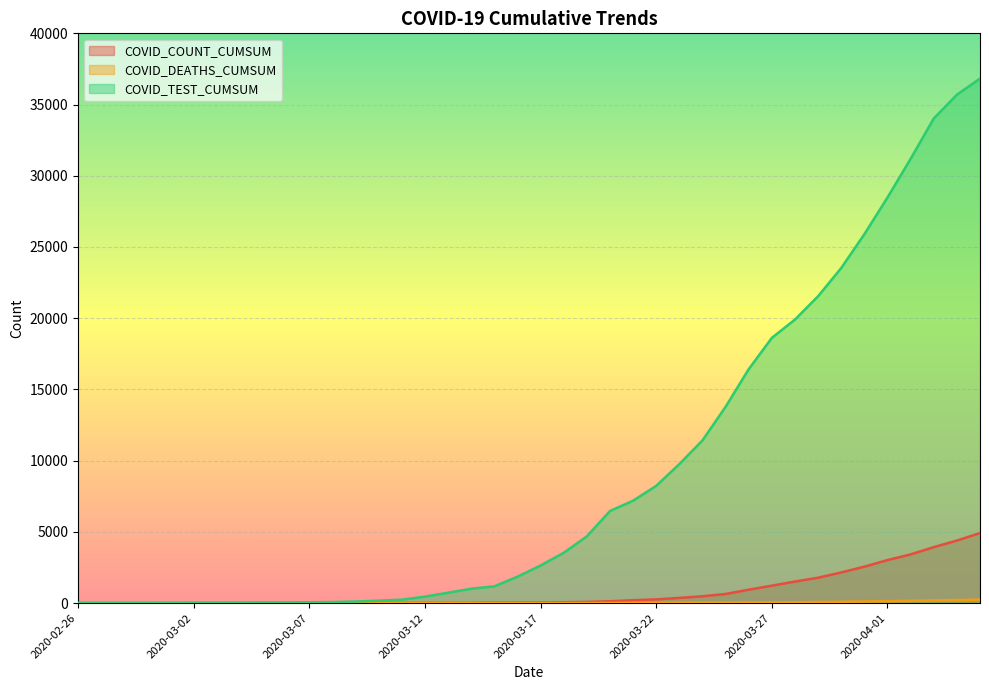

List the labels in order of COVID_COUNT_CUMSUM value, largest first.

2020-04-05, 2020-04-04, 2020-04-03, 2020-04-02, 2020-04-01, 2020-03-31, 2020-03-30, 2020-03-29, 2020-03-28, 2020-03-27, 2020-03-26, 2020-03-25, 2020-03-24, 2020-03-23, 2020-03-22, 2020-03-21, 2020-03-20, 2020-03-19, 2020-03-18, 2020-03-17, 2020-03-16, 2020-03-15, 2020-03-13, 2020-03-14, 2020-03-12, 2020-03-11, 2020-03-10, 2020-03-09, 2020-03-08, 2020-03-06, 2020-03-07, 2020-02-26, 2020-02-27, 2020-02-28, 2020-02-29, 2020-03-01, 2020-03-02, 2020-03-03, 2020-03-04, 2020-03-05